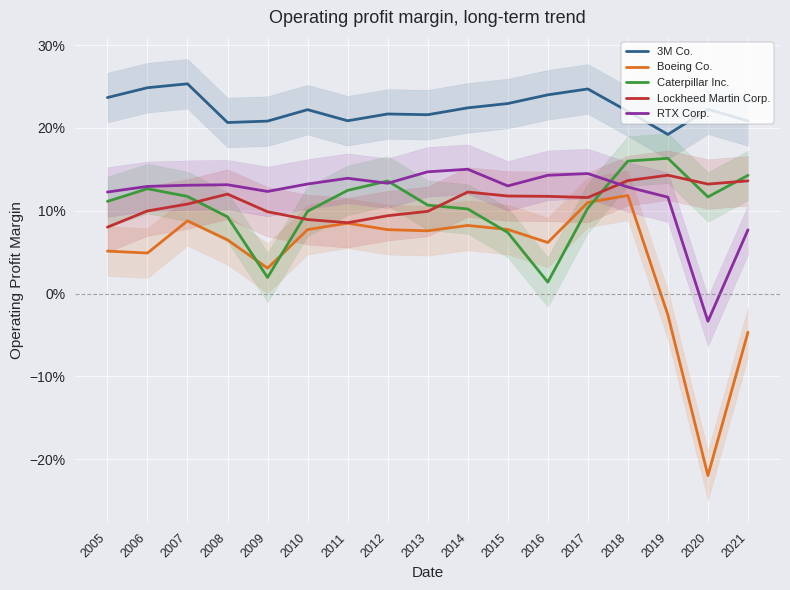

How many 3M Co. values are between 0 and 1?

17